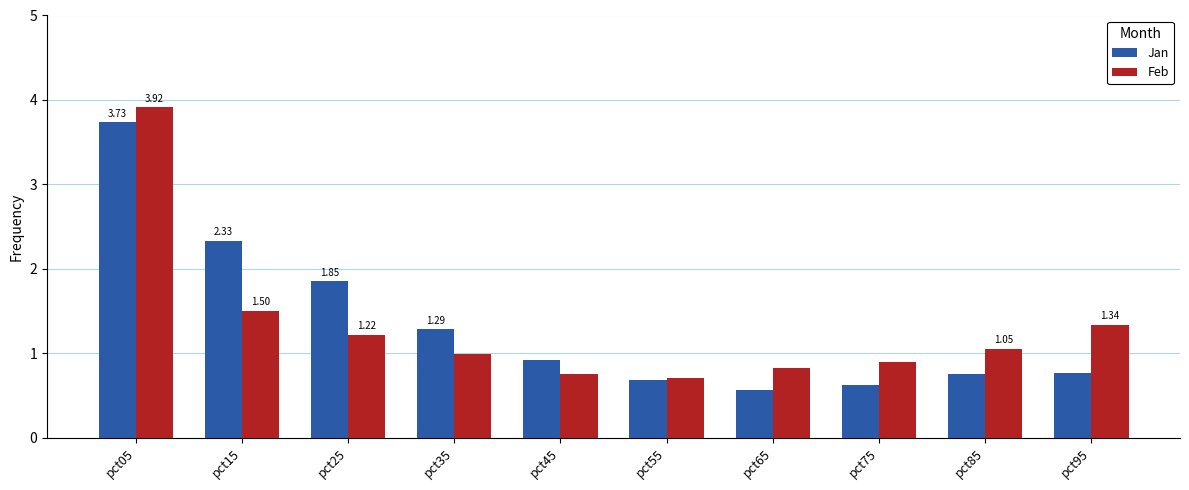

At which category is the sum across all series the highest?

pct05